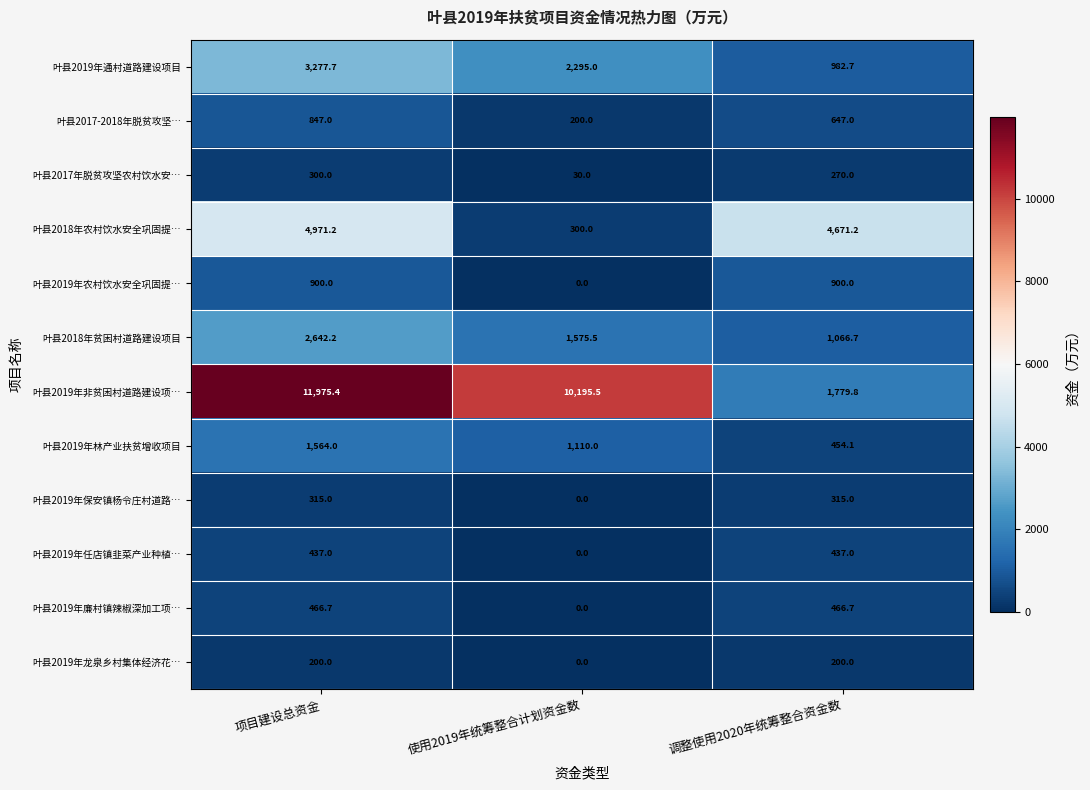

Count the number of data series in this chart.

12